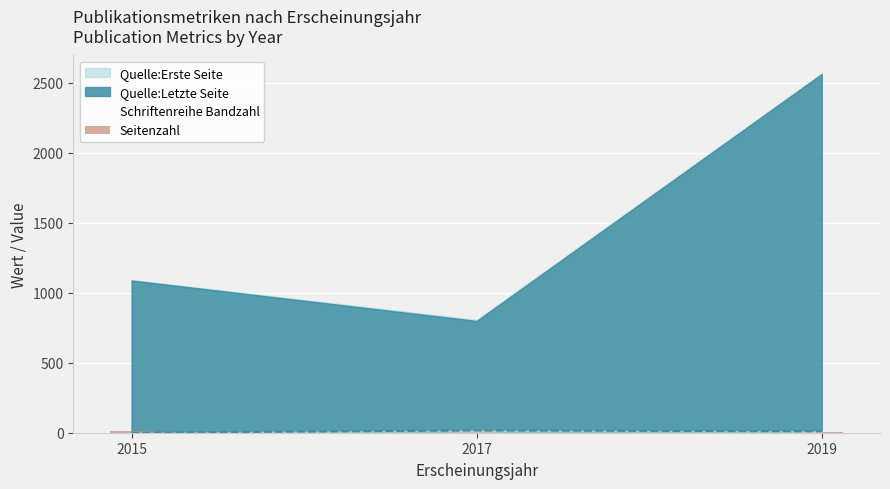

Approximately how many times larger is the value at 2017 compared to 2015?

1.8